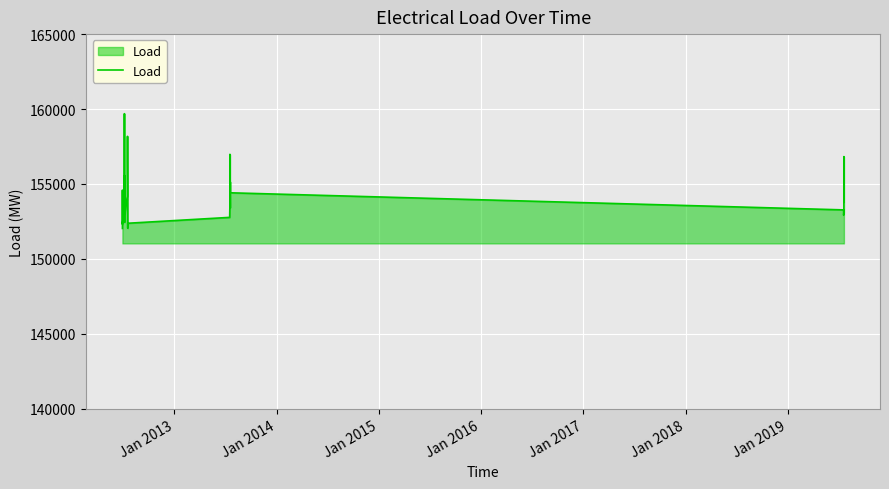

What is the minimum value shown in the chart?

152030.4